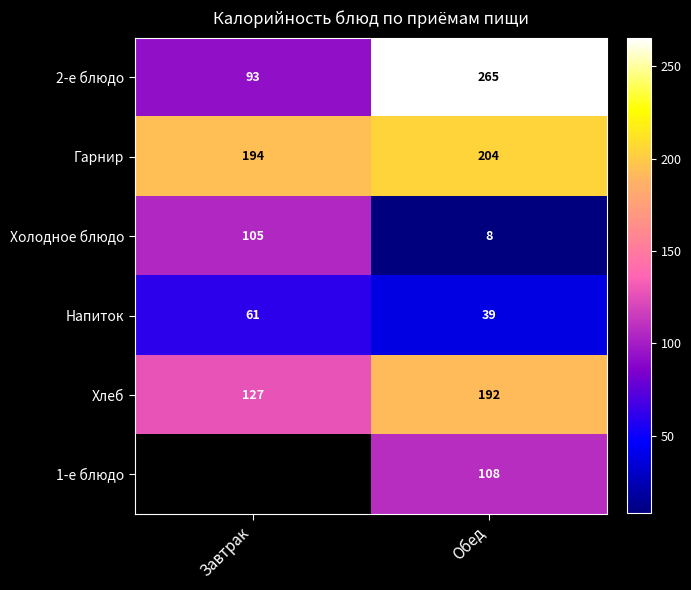

How many 2-е блюдо values are between 93 and 265?

2